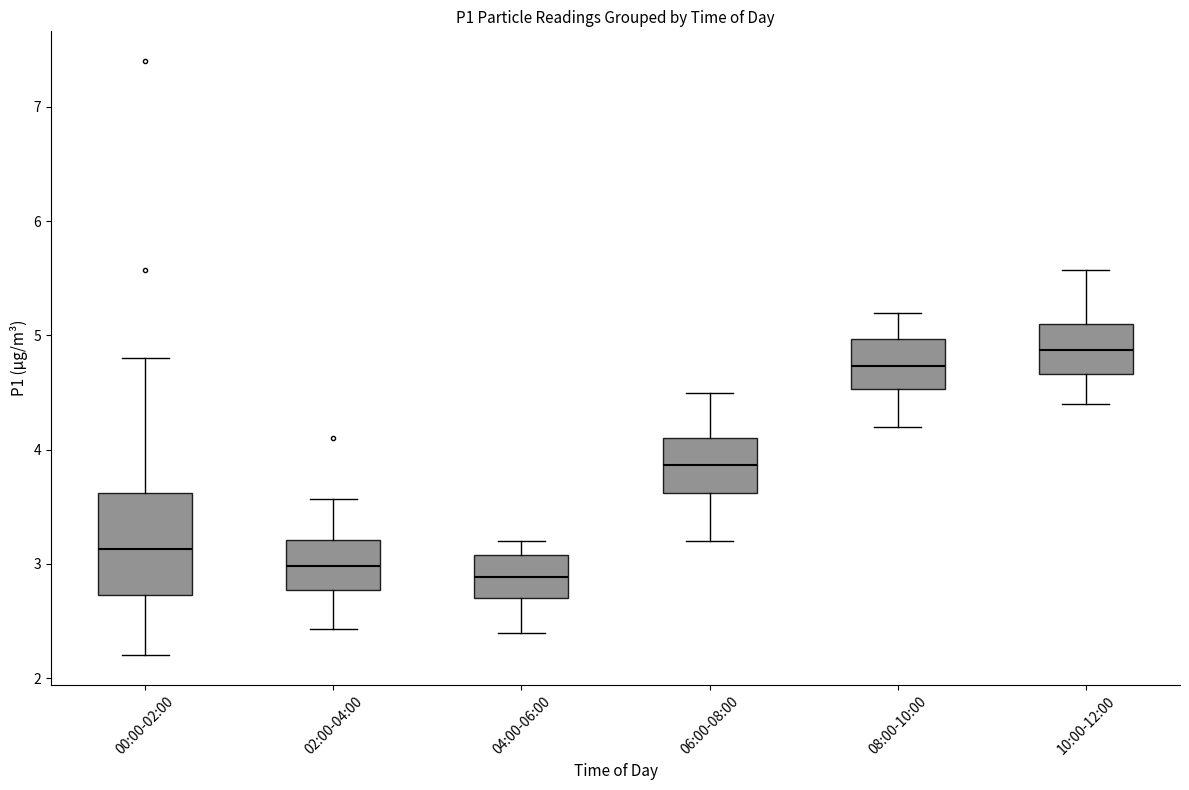

Where is the lower edge of the box for 00:00-02:00 on the y-axis? The values are not printed on the chart, so give them approximately, as read against the axis.

2.7